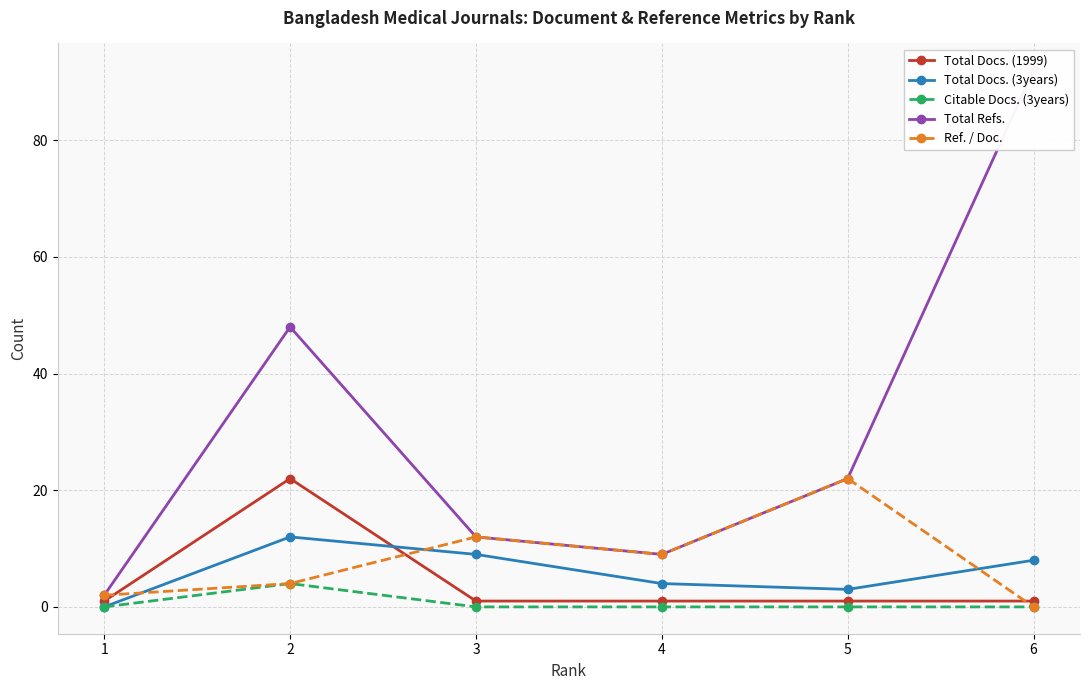

What is the difference between the maximum and minimum values in the Ref. / Doc. series?

22